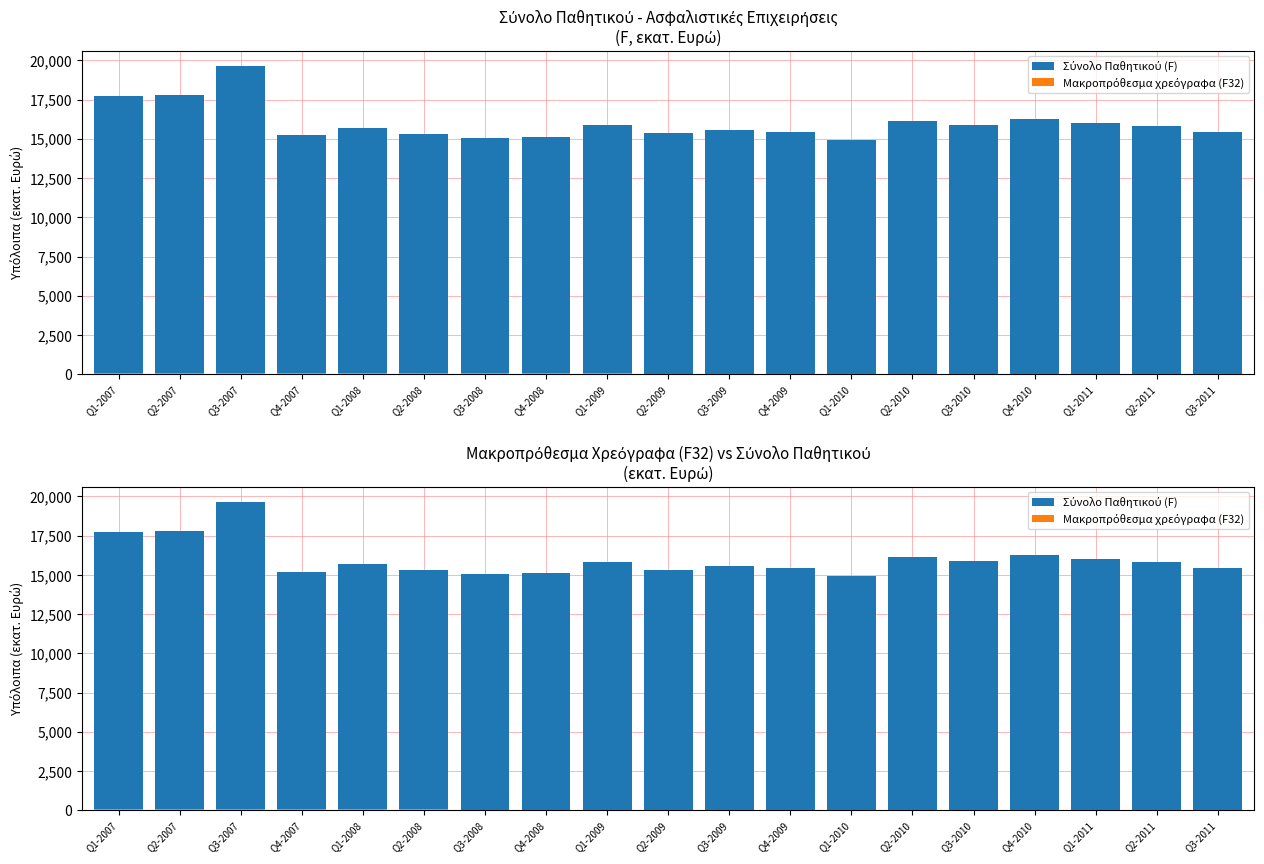

Which label corresponds to the largest value in the chart?

Q3-2007